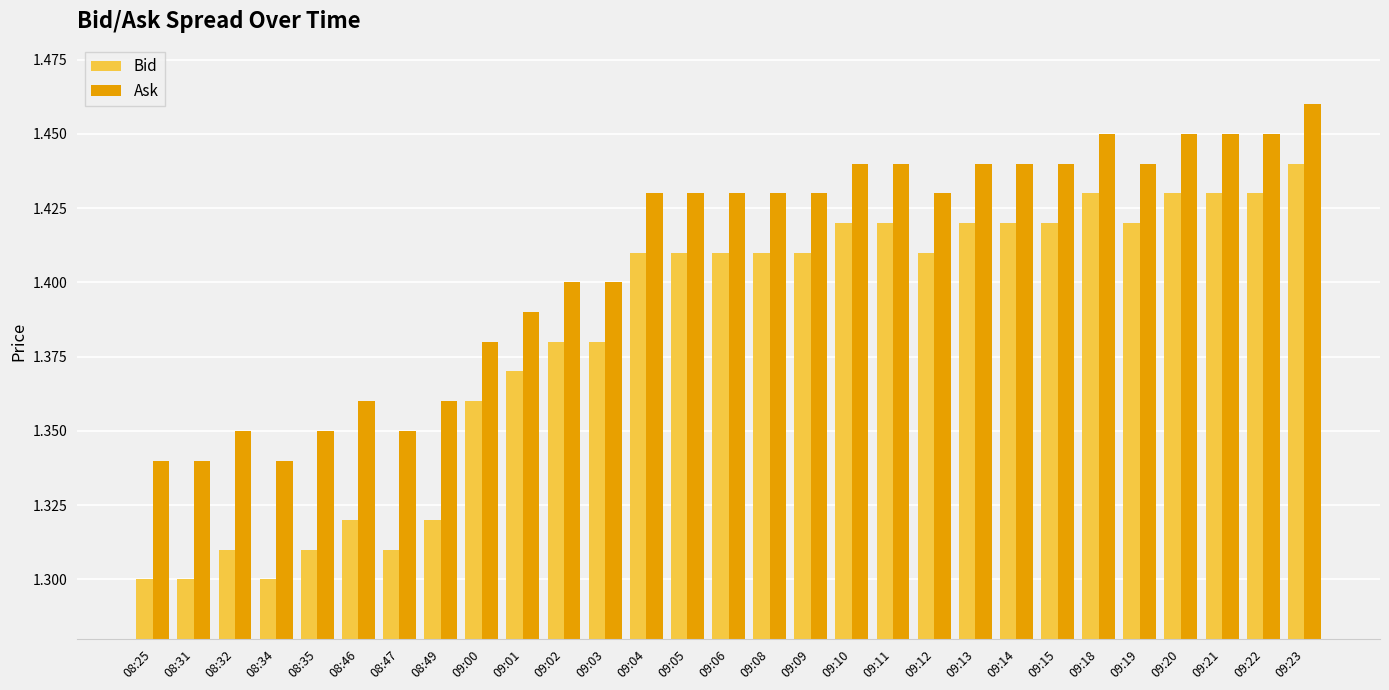

Rank the series by their maximum value, from highest to lowest.

Ask, Bid